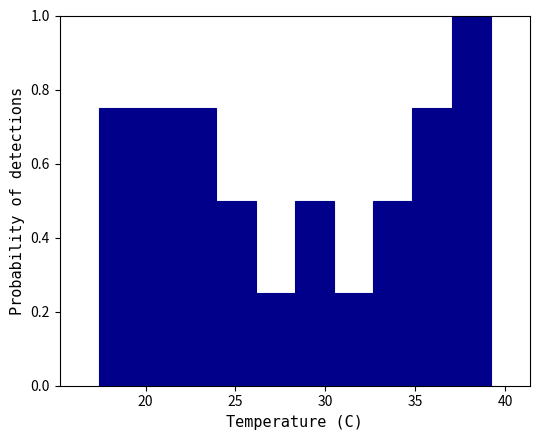

Which range on the x-axis has the tallest bar?

37.0 to 39.0